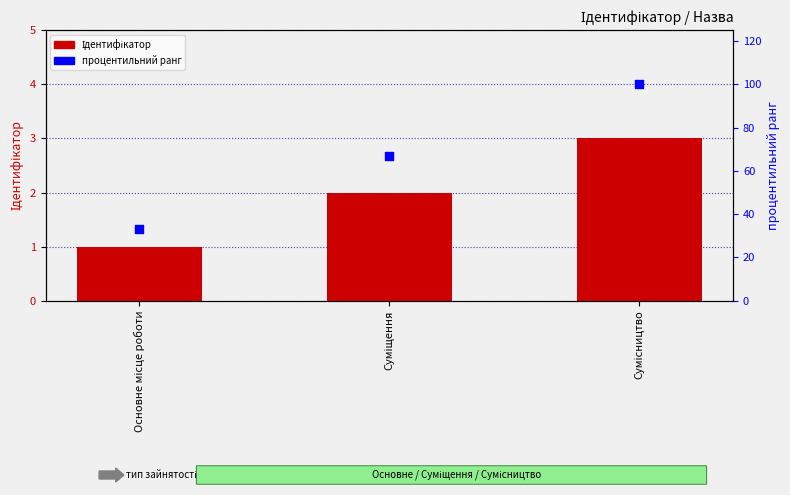

What is the total value across all series at Сумісництво?

103.0